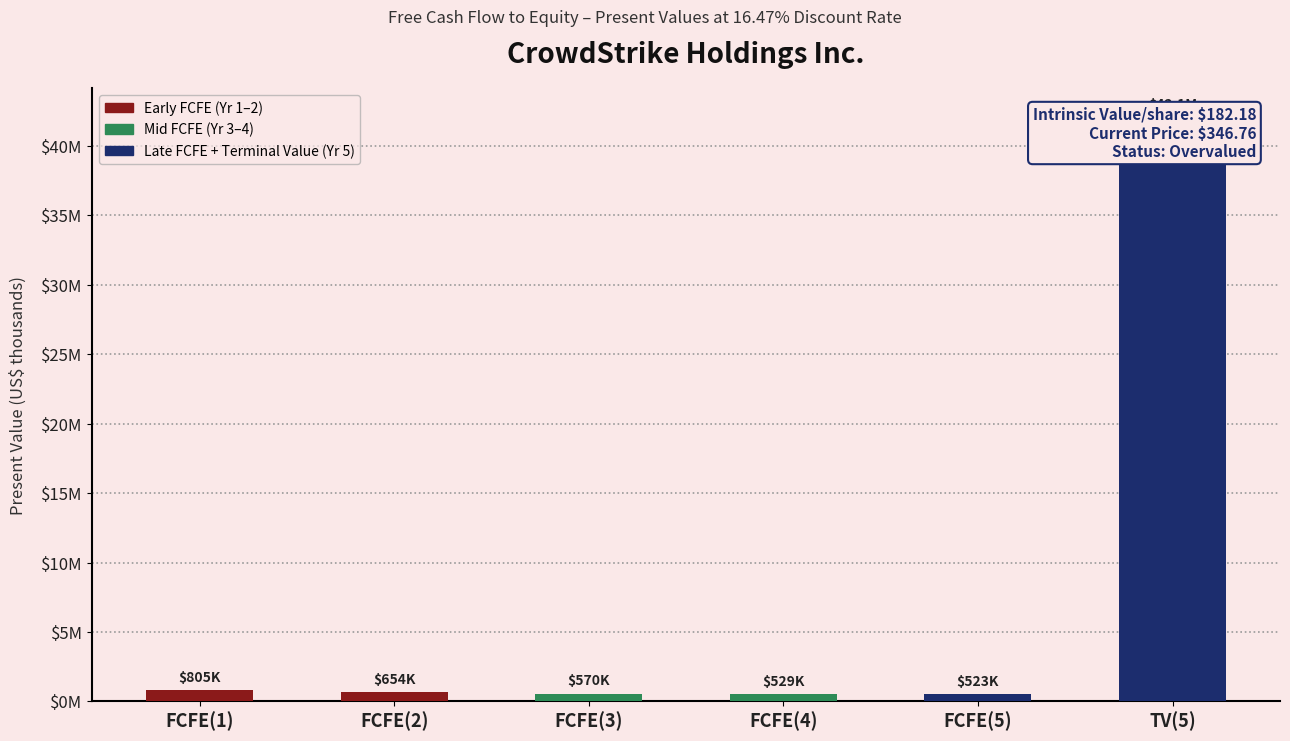

True or false: the data shows 426223 at FCFE(1).

False